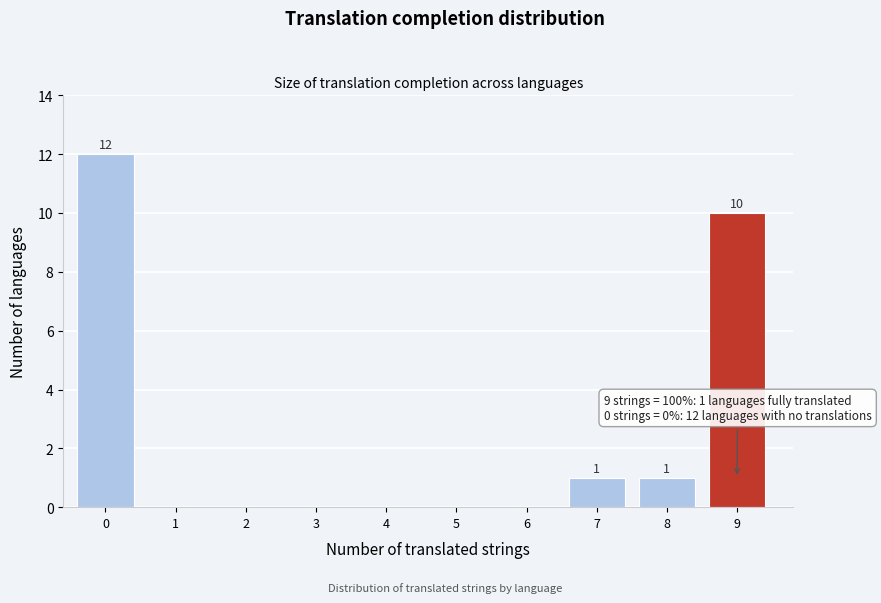

Reading left to right, extract all data points from this chart.

0=12	1=0	2=0	3=0	4=0	5=0	6=0	7=1	8=1	9=10